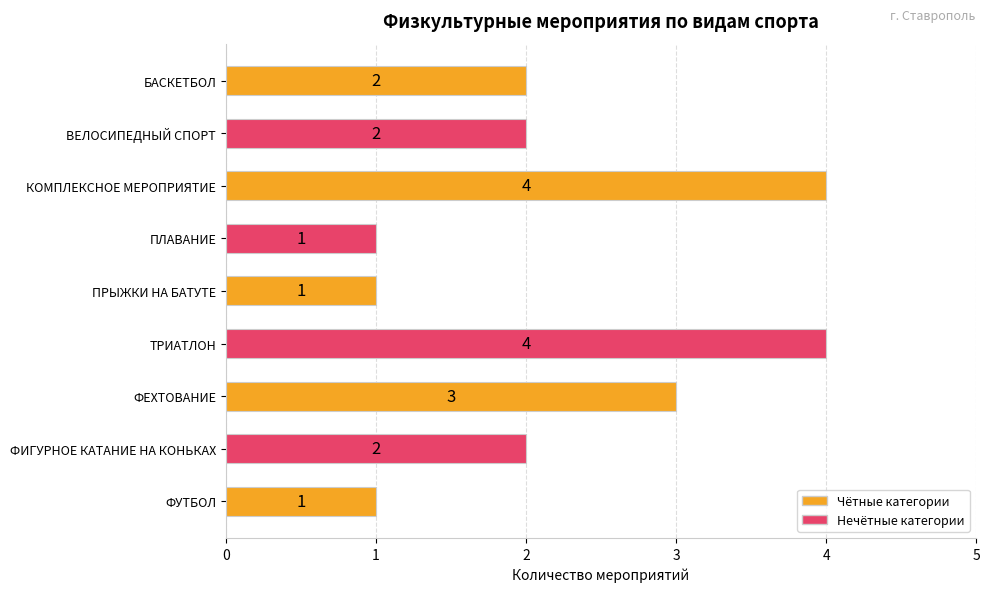

Are the bars grouped side by side (vs. stacked)?

No